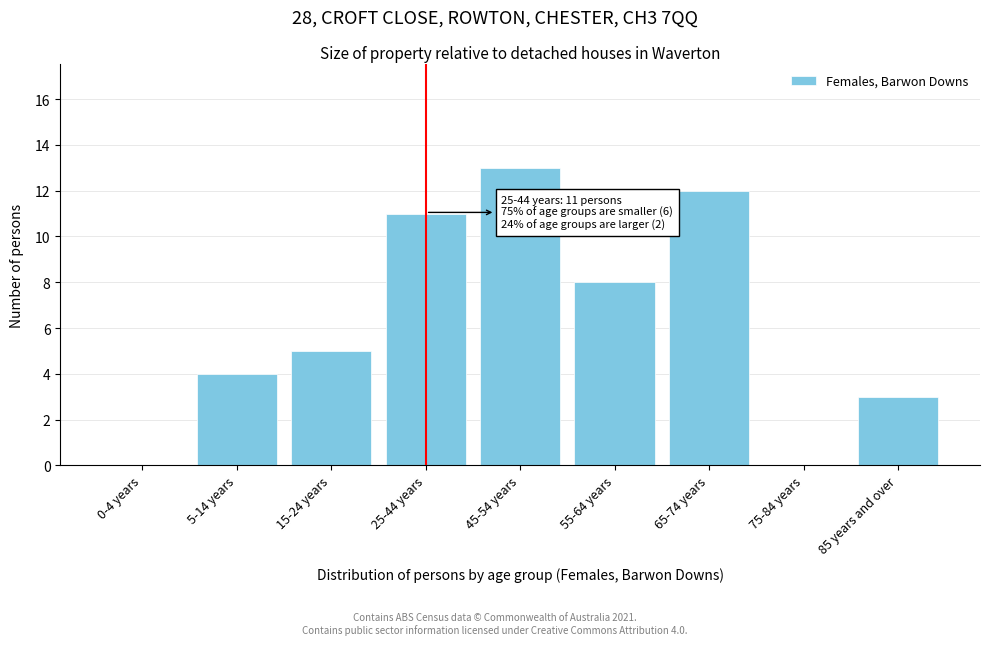

Reading right to left, what are all the values shown in this chart?

85 years and over=3	75-84 years=0	65-74 years=12	55-64 years=8	45-54 years=13	25-44 years=11	15-24 years=5	5-14 years=4	0-4 years=0